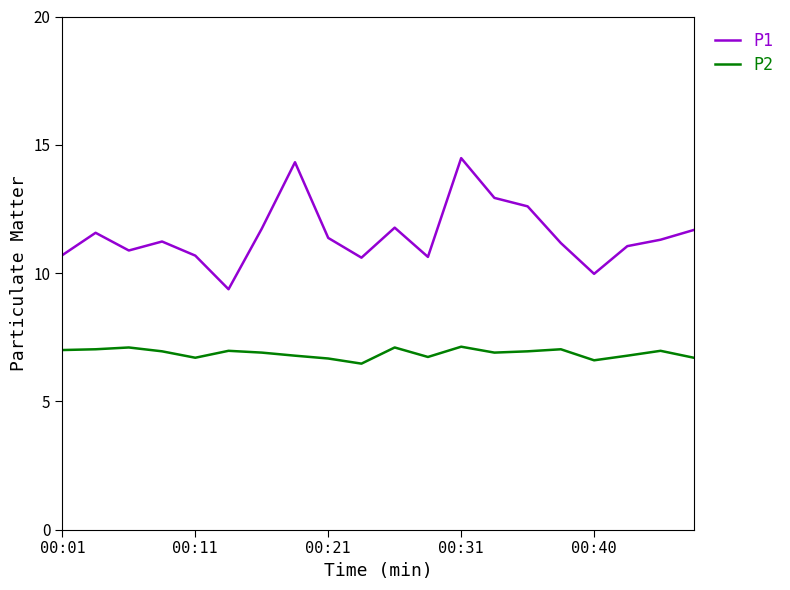

True or false: P2 and P1 intersect in this chart.

False